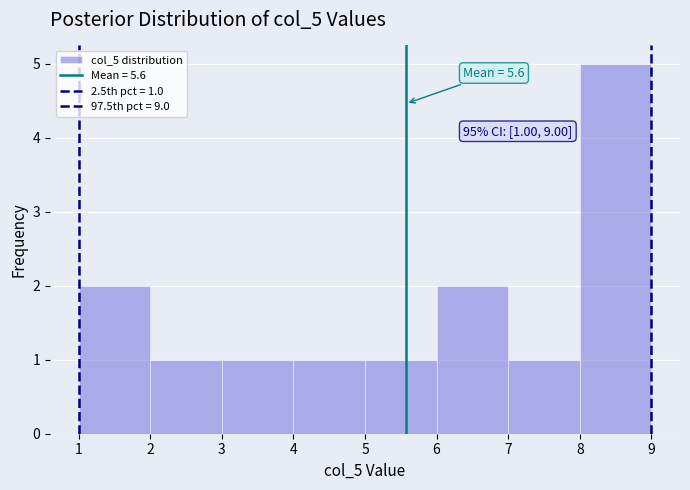

Which range on the x-axis has the tallest bar?

8 to 9